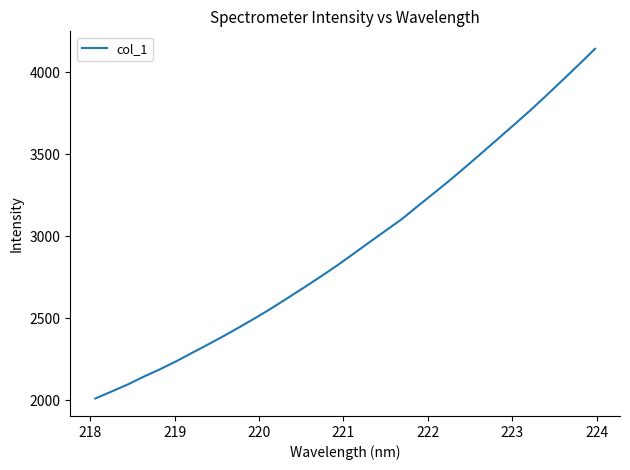

What is the minimum value shown in the chart?

2010.8